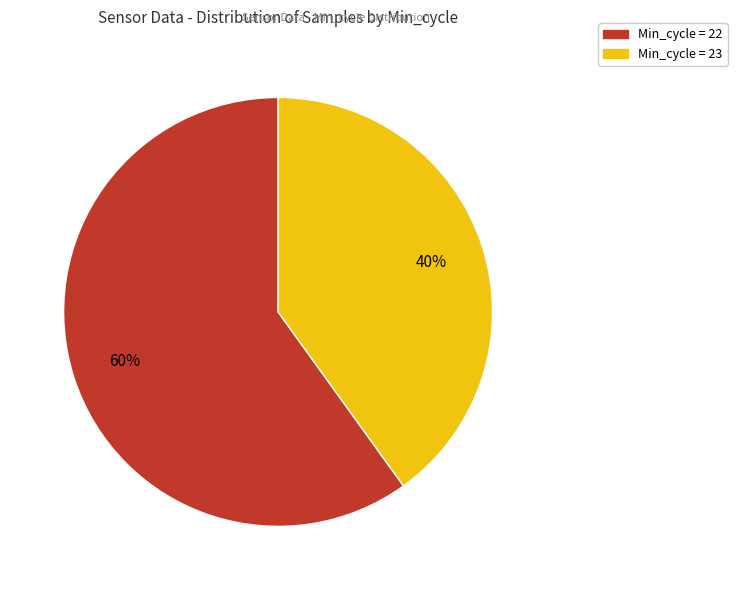

What percentage is the Min_cycle = 22 slice, to the nearest percent?

60%